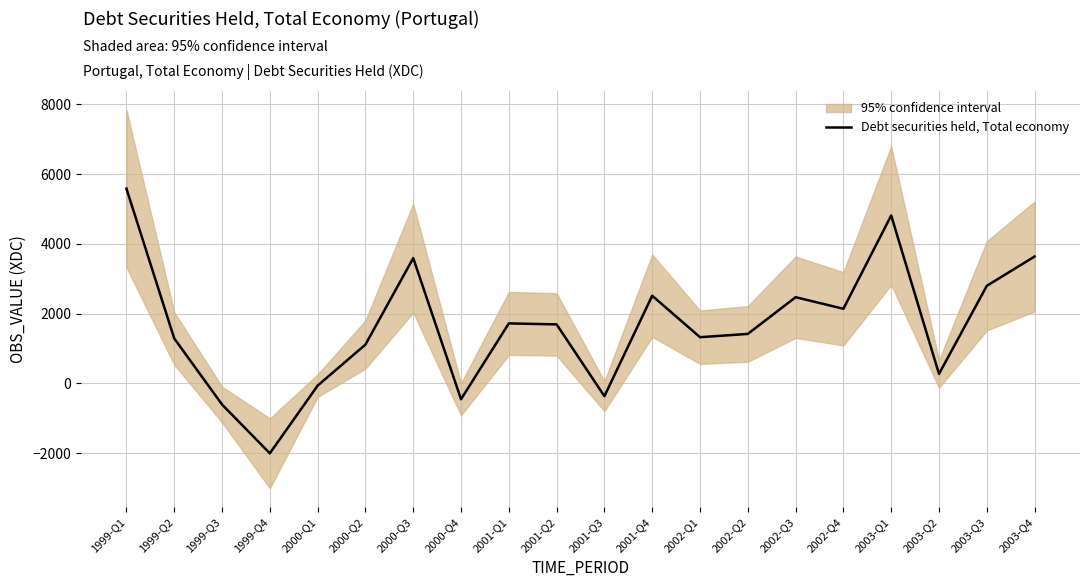

Reading right to left, list all the values displayed in this chart.

3637.8	2797.5	272.5	4813.9	2140.7	2471.7	1419.4	1325.5	2514.4	-364.9	1692.6	1721.2	-452.0	3592.7	1113.8	-62.6	-2001.9	-603.0	1290.7	5584.4